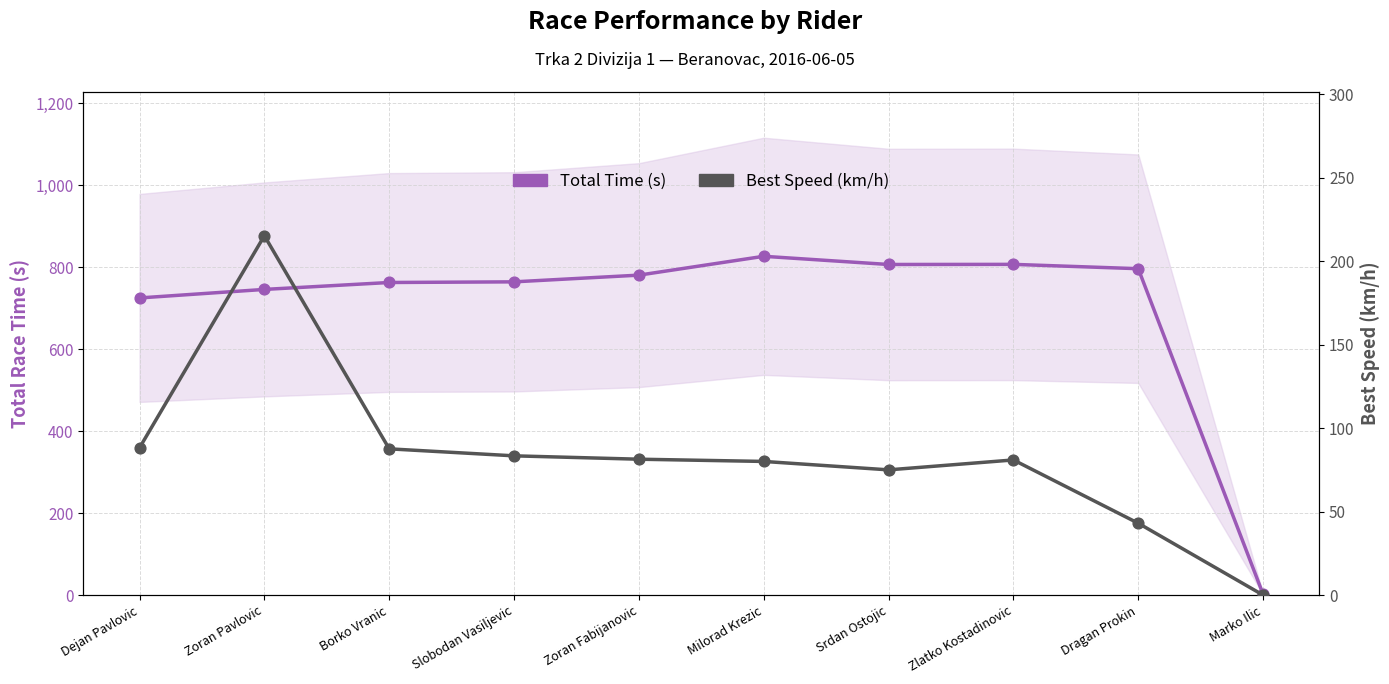

Is the value of Best Speed (km/h) at Milorad Krezic greater than the value of Total Time (s) at Milorad Krezic?

No